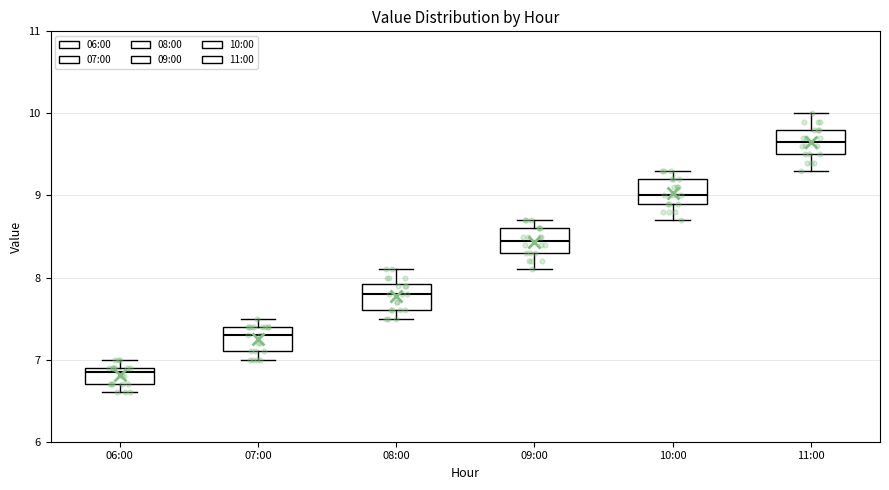

Reading left to right, transcribe this box plot: for each box, give where its median line is, the range the box spans, and where its two whiskers end, as read against the y-axis. The values are not printed on the chart, so give them approximately, as read against the axis.

06:00: median 6.9 (just below the box's upper edge), box 6.7 to 6.9, whiskers 6.6 to 7.0
07:00: median 7.3, box 7.1 to 7.4, whiskers 7.0 to 7.5
08:00: median 7.8, box 7.6 to 7.9, whiskers 7.5 to 8.1
09:00: median 8.5, box 8.3 to 8.6, whiskers 8.1 to 8.7
10:00: median 9.0, box 8.9 to 9.2, whiskers 8.7 to 9.3
11:00: median 9.7, box 9.5 to 9.8, whiskers 9.3 to 10.0